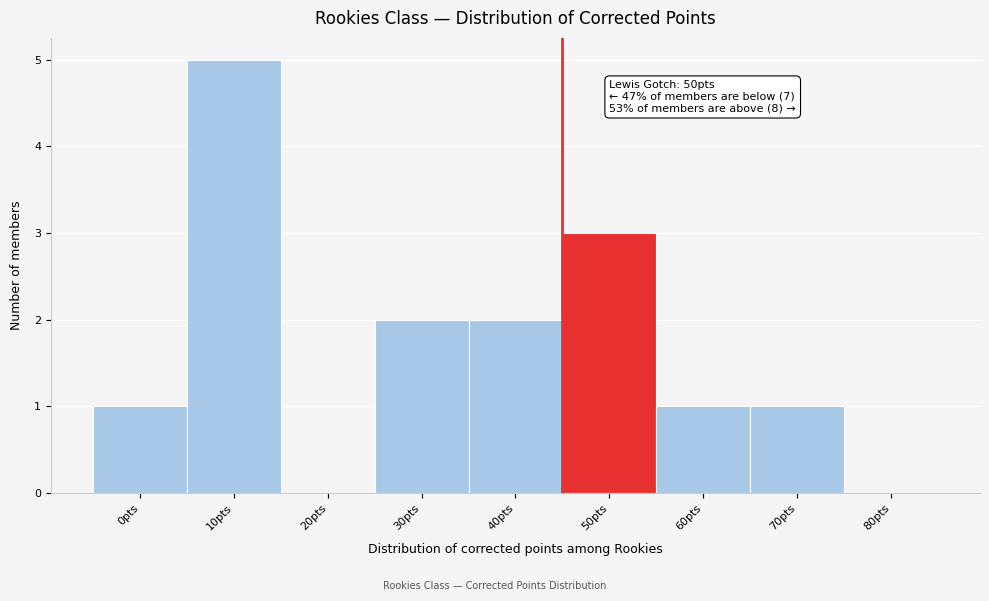

Reading left to right, extract all data points from this chart.

0pts=1	10pts=5	20pts=0	30pts=2	40pts=2	50pts=3	60pts=1	70pts=1	80pts=0